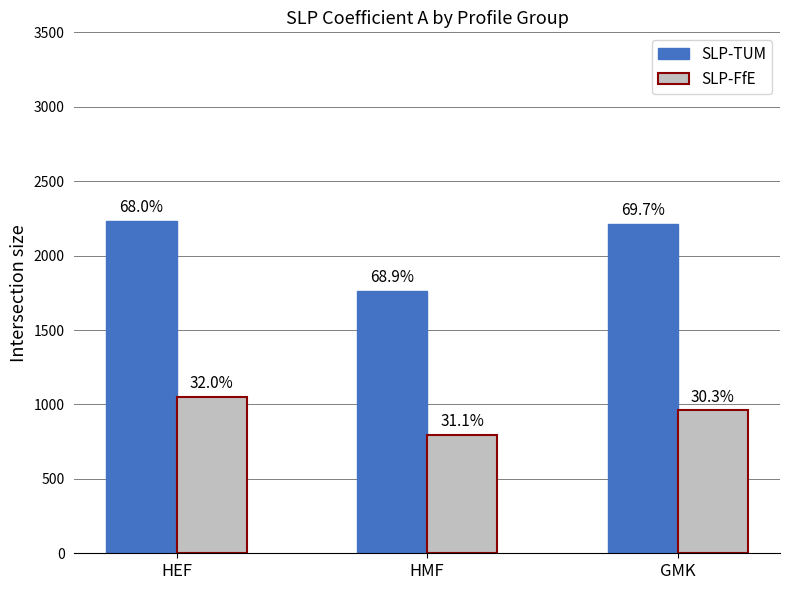

What value does the SLP-FfE series have at HMF?

797.0